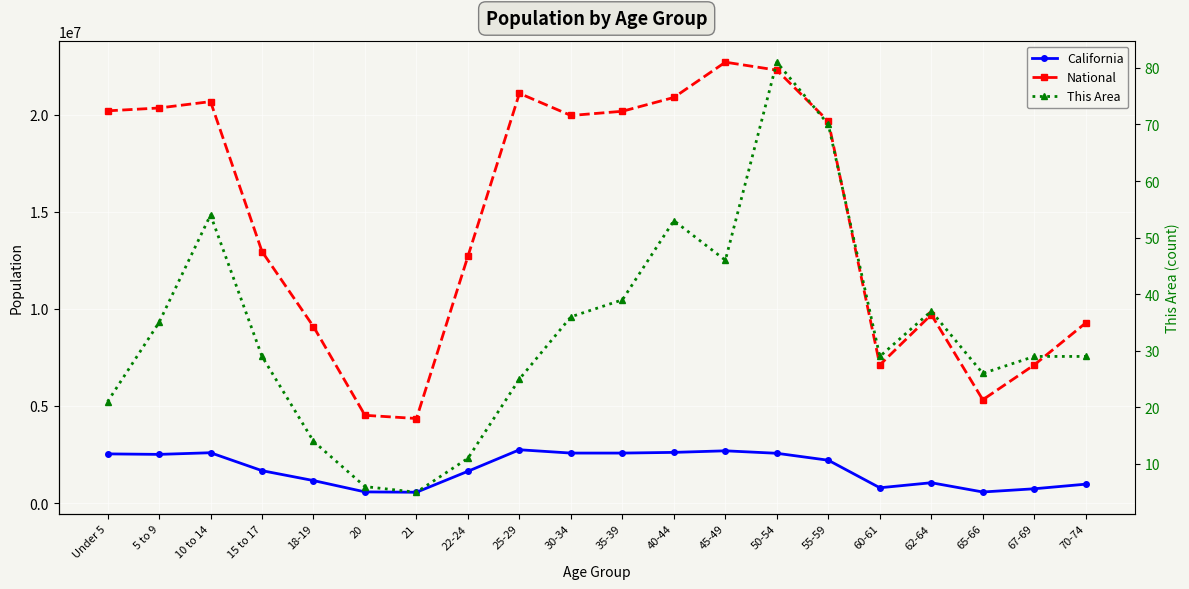

Where does the California series first go above 2204296?

Under 5